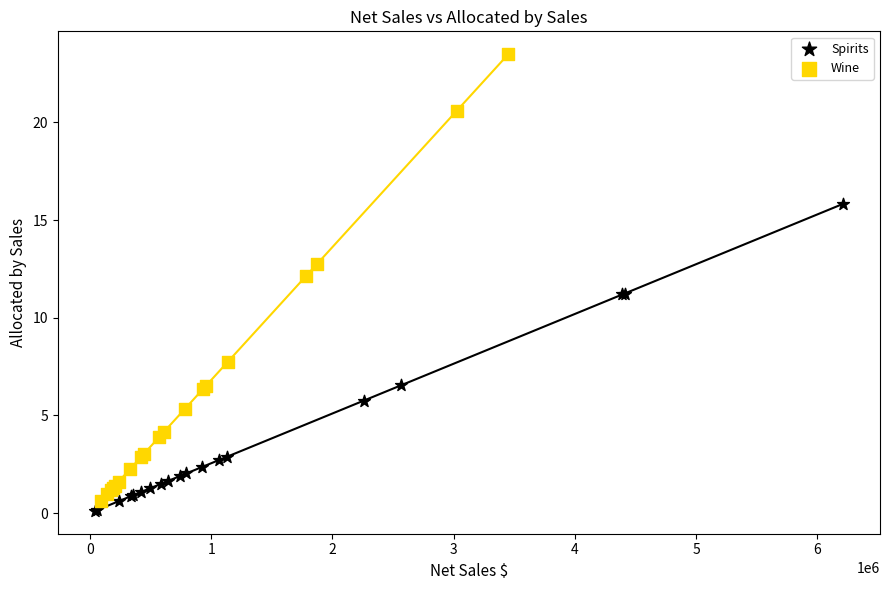

Which series has the widest spread of Y values?

Wine